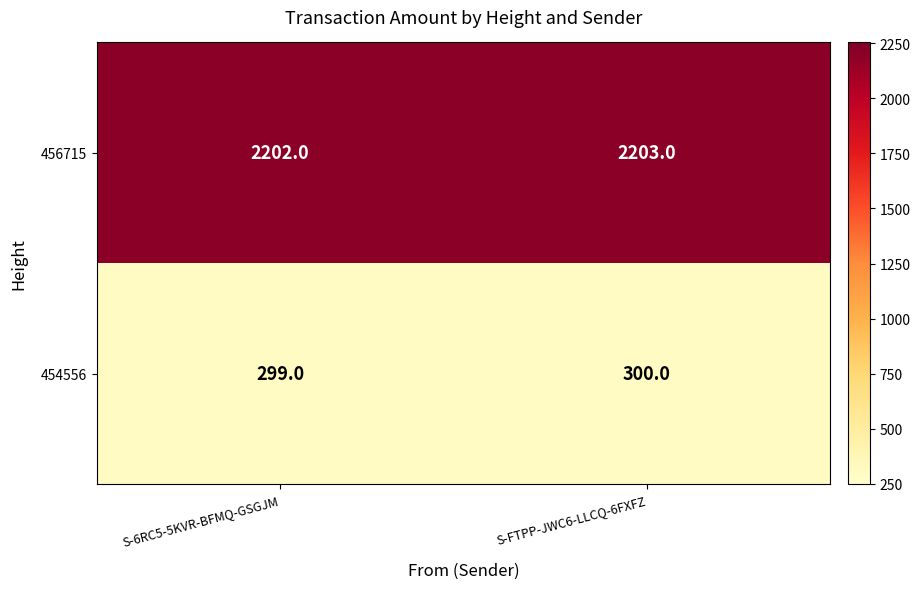

At how many categories does at least one series exceed 418?

2